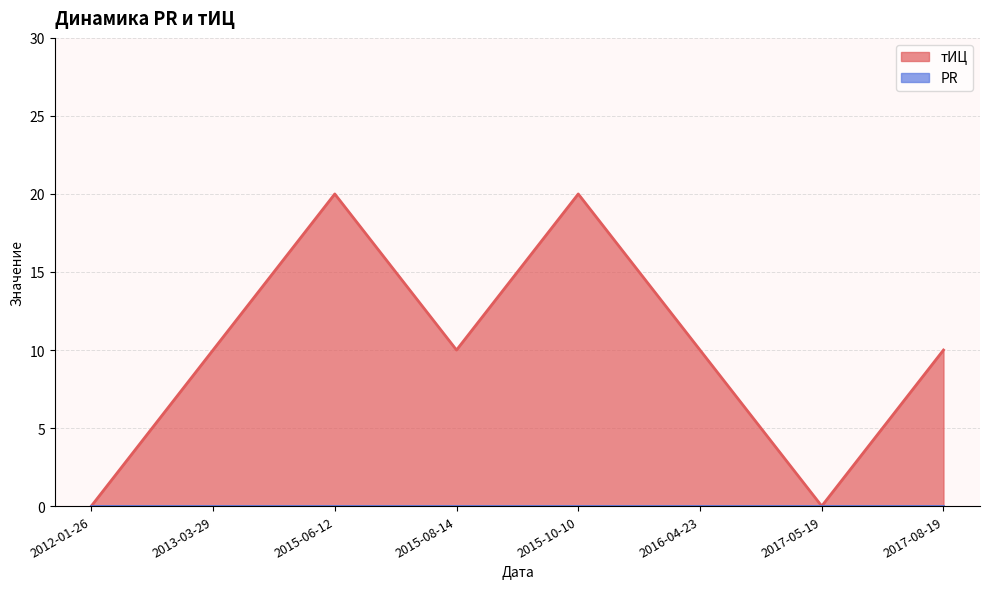

What is the label of the 4th point from the right?

2015-10-10